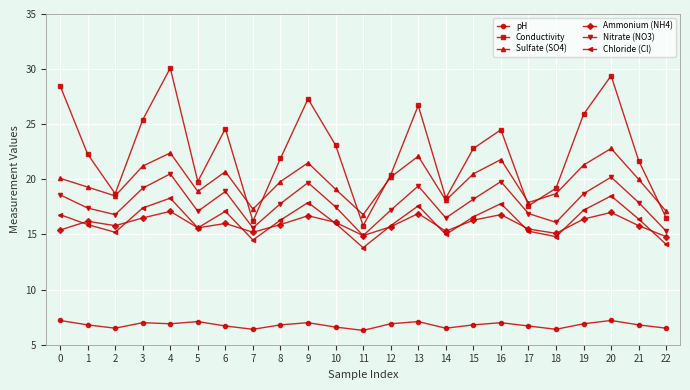

What is the total value across all series at 2?

91.5